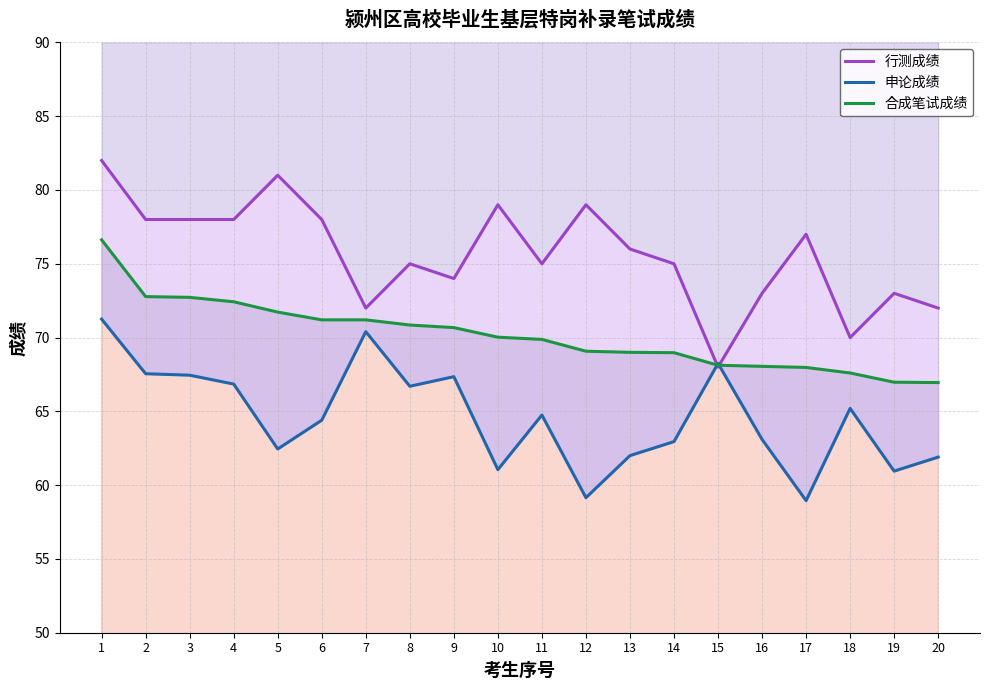

What is the highest value of the 合成笔试成绩 series?

76.6